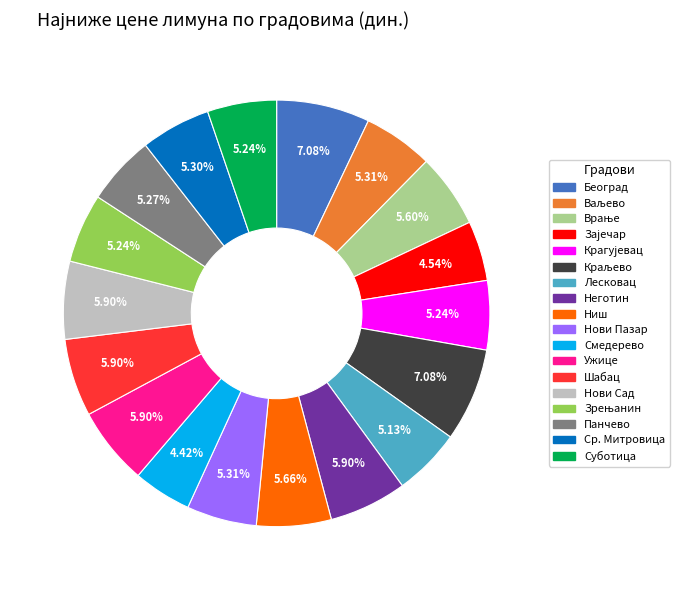

What percentage do Неготин and Шабац together represent?

11.8%